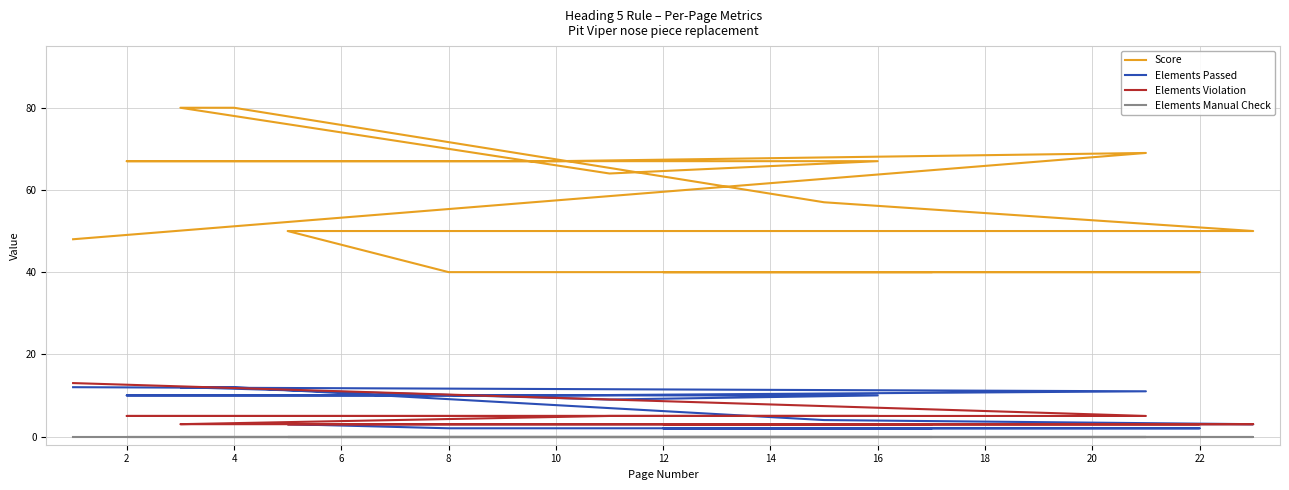

At how many categories does at least one series exceed 71?

2